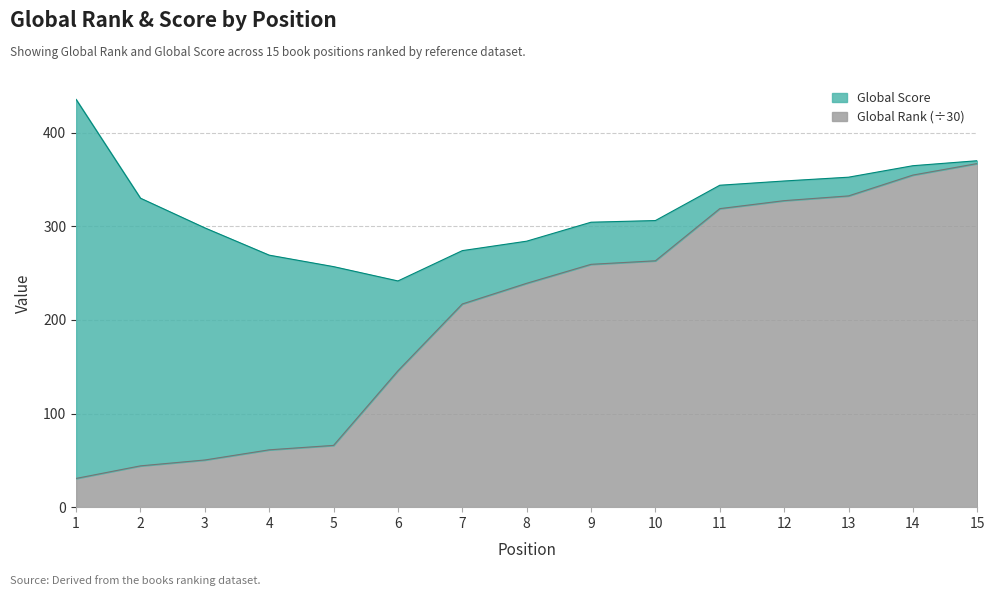

What is the total value across all series at 7?

274.1